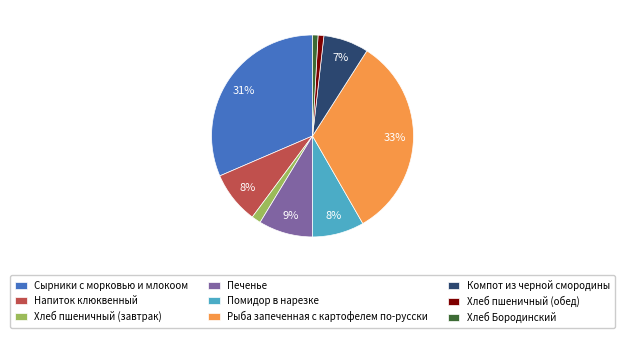

To the nearest percent, what percentage of the pie is Хлеб пшеничный (завтрак)?

1%